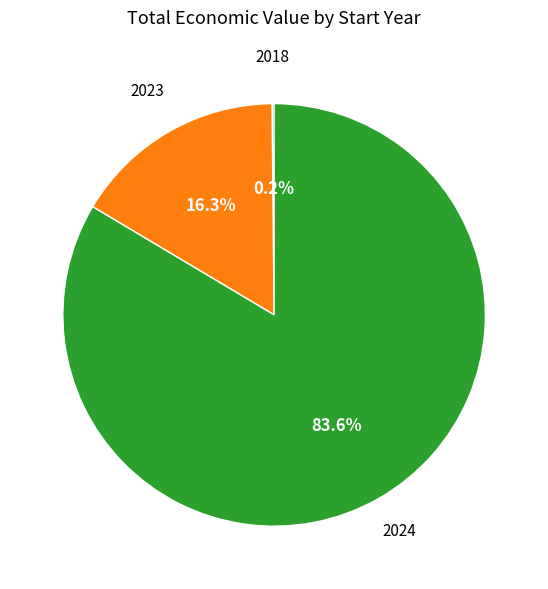

Does any single category account for the majority?

Yes